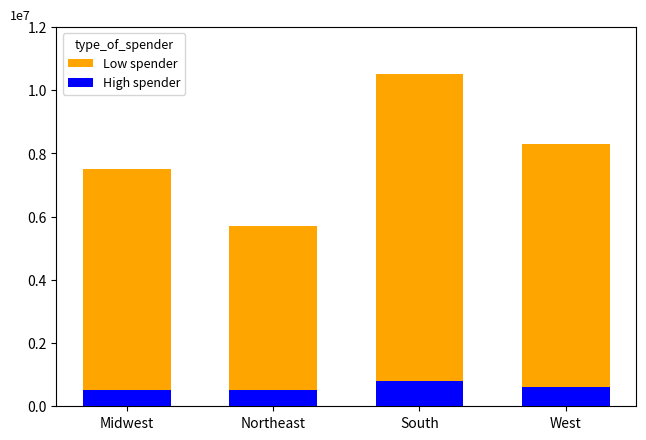

Reading right to left, list all the values displayed in this chart.

Low spender: 8300000	10500000	5700000	7500000
High spender: 600000	800000	500000	500000